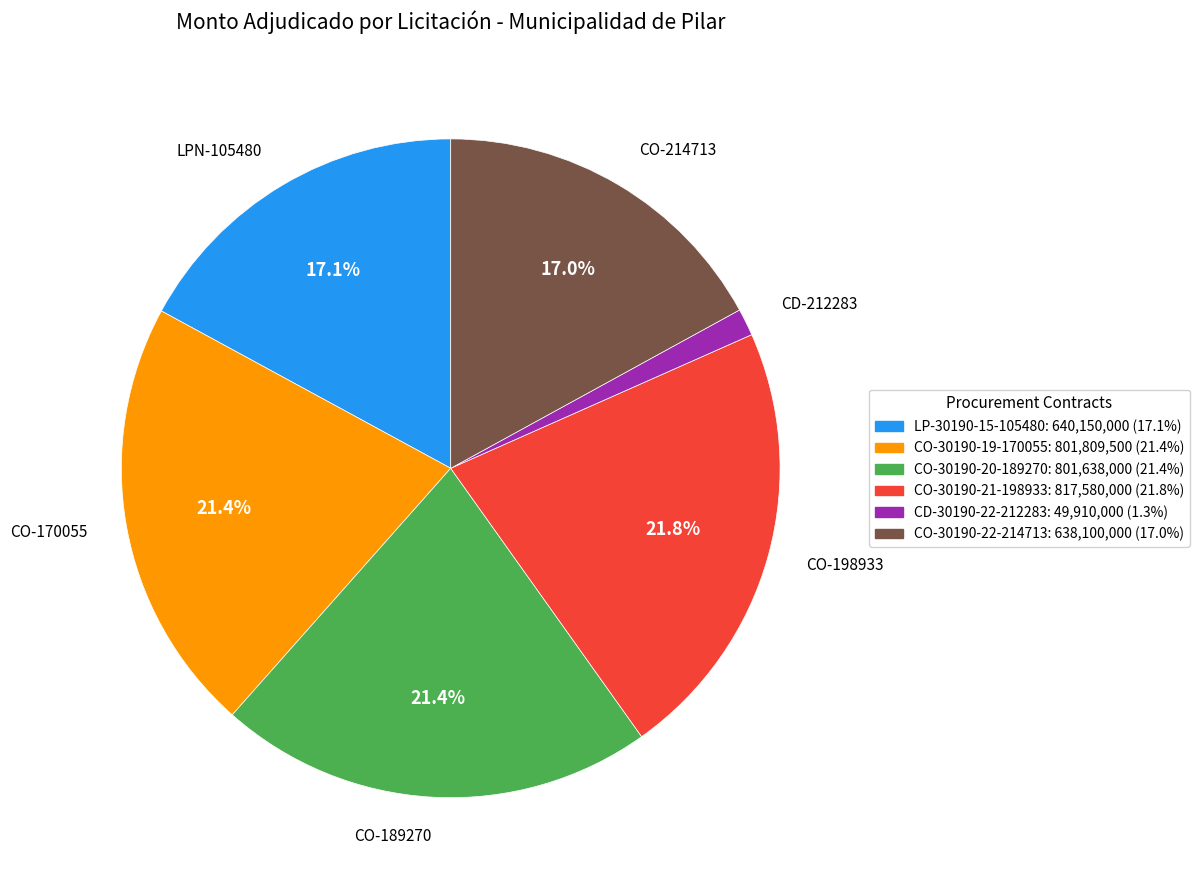

True or false: CO-30190-21-198933 accounts for 22% of the total.

True